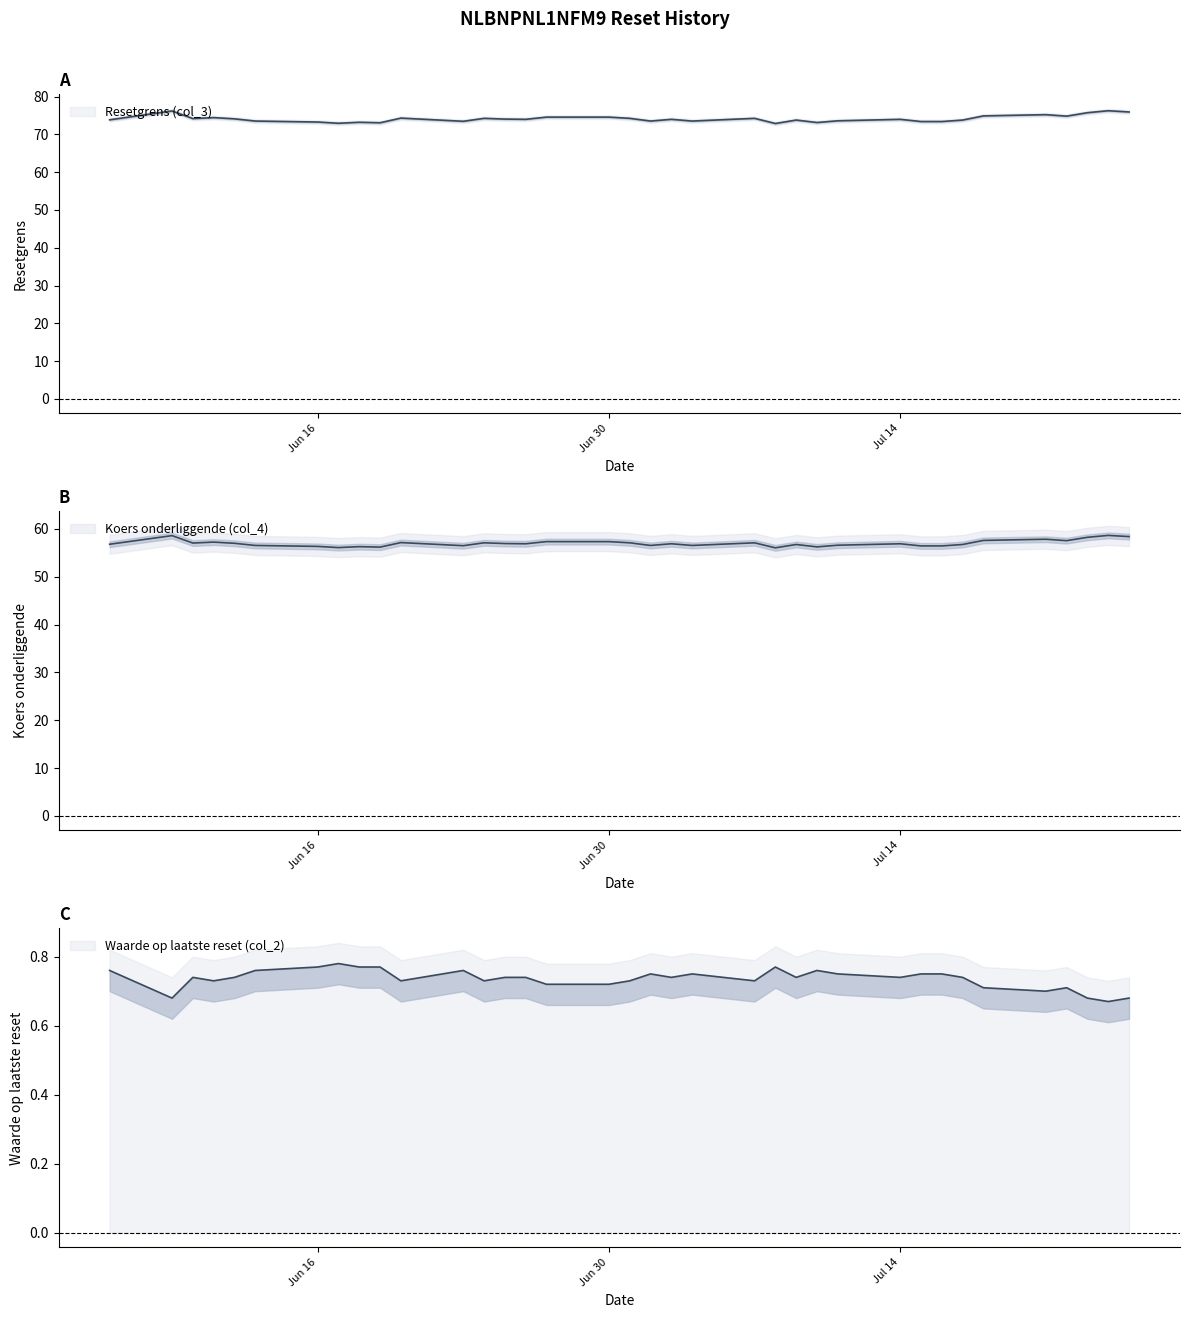

What is the approximate value of Waarde op laatste reset (col_2) at 2025-07-14?

0.7